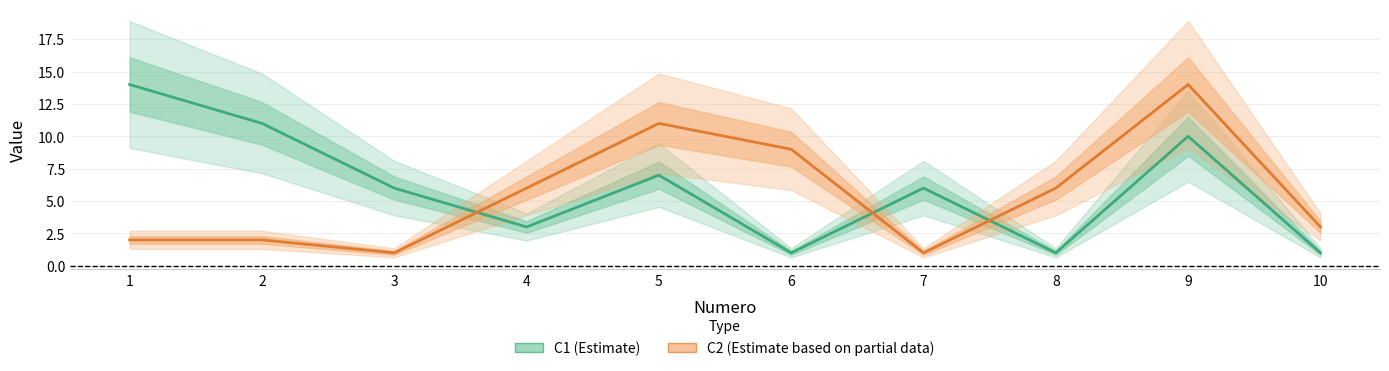

What is the maximum value for C1?

14